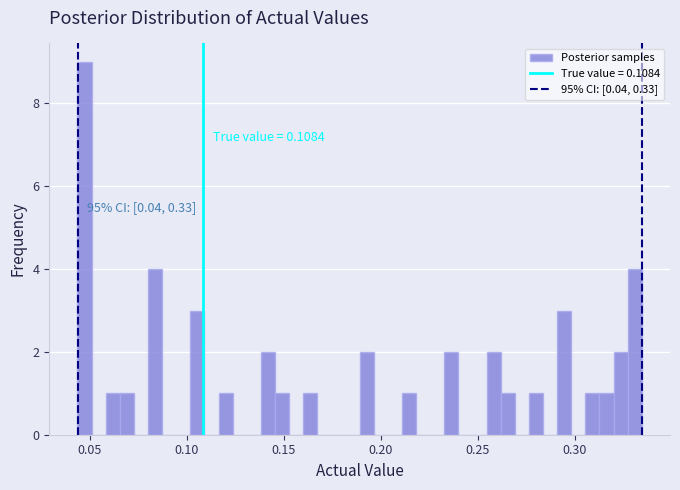

Around what value on the x-axis is the tallest bar? Give the approximate position of its centre, as read against the axis.

0.045